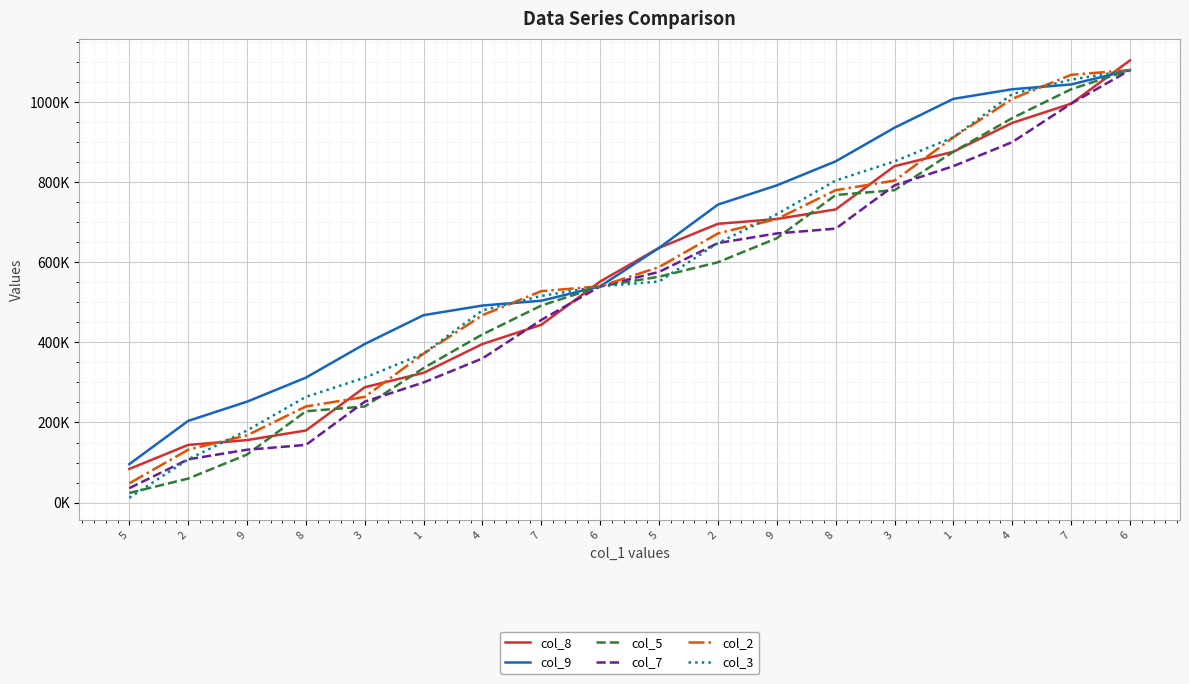

What is the label of the 4th point from the right?

1